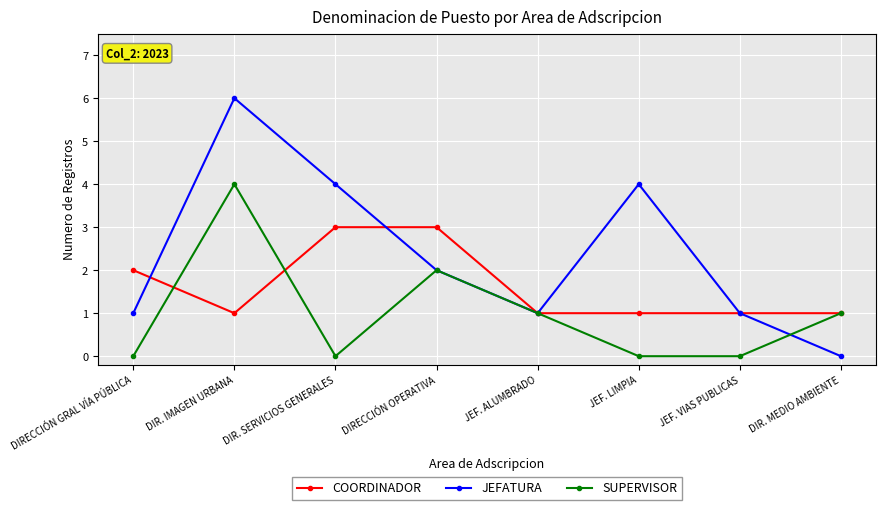

At how many categories does at least one series exceed 0?

8